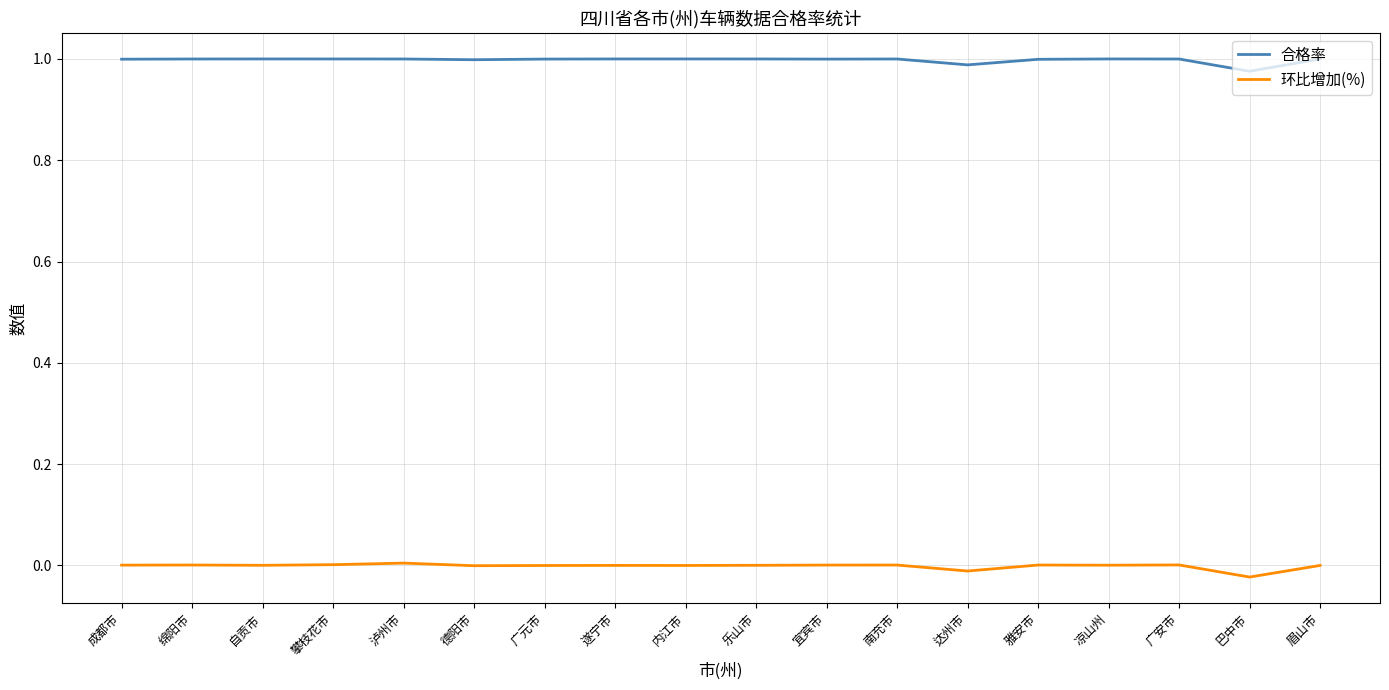

Is the value of 环比增加(%) at 遂宁市 greater than the value of 合格率 at 泸州市?

No